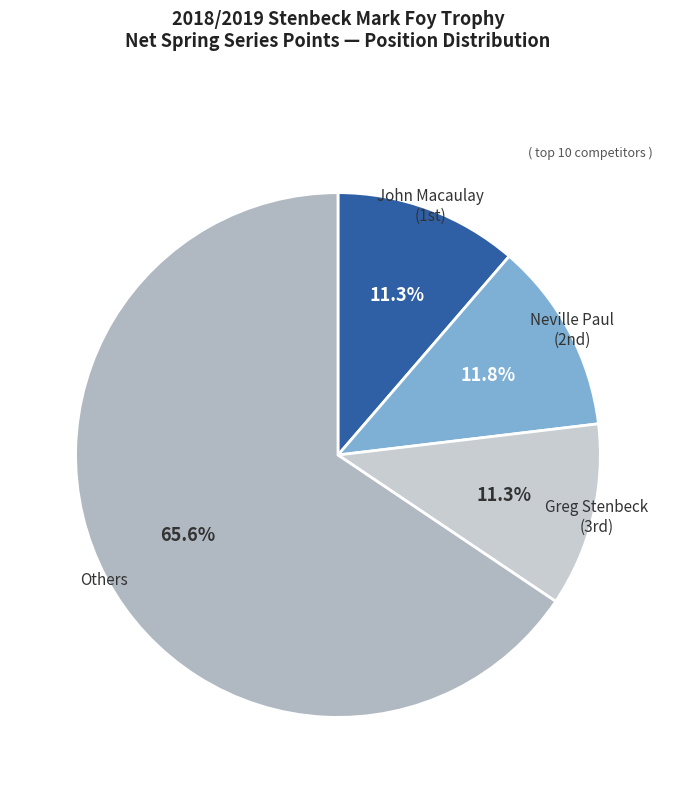

Is there any slice that represents more than half of the pie?

Yes